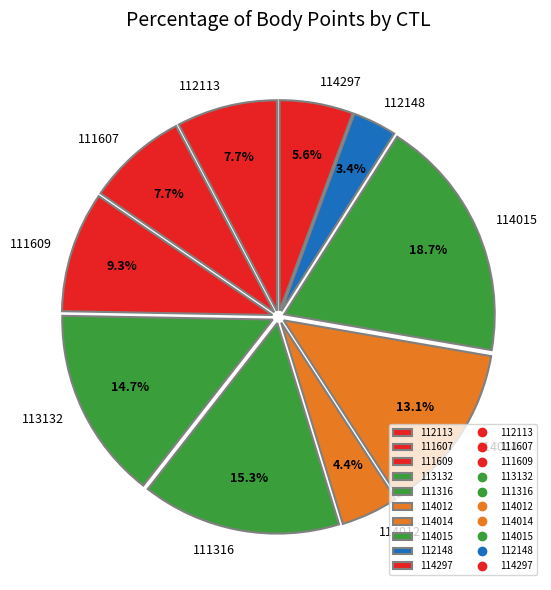

To the nearest percent, what percentage of the pie is 114012?

4%